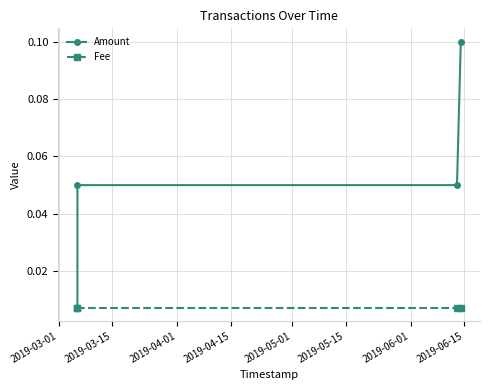

Does the chart display data point markers on the line(s)?

Yes